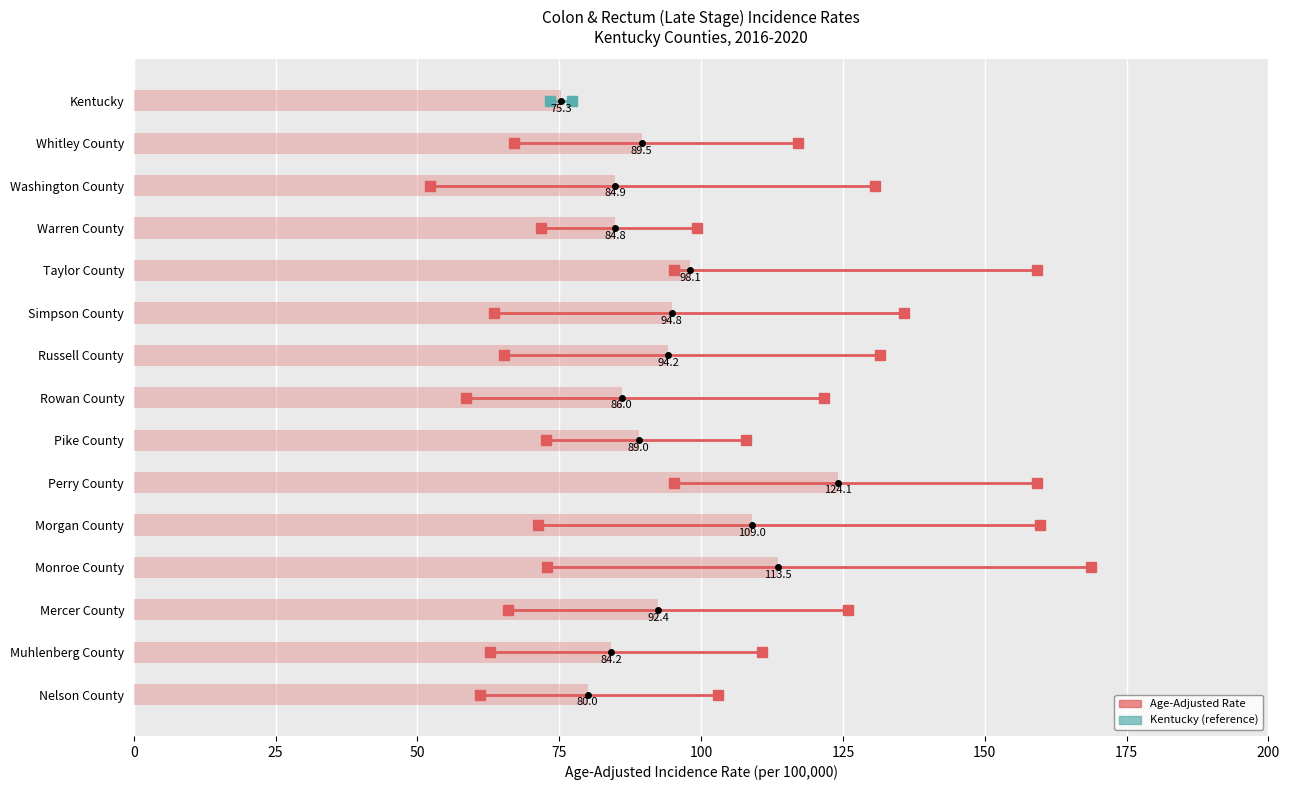

True or false: the data shows 133.8 at Muhlenberg County.

False